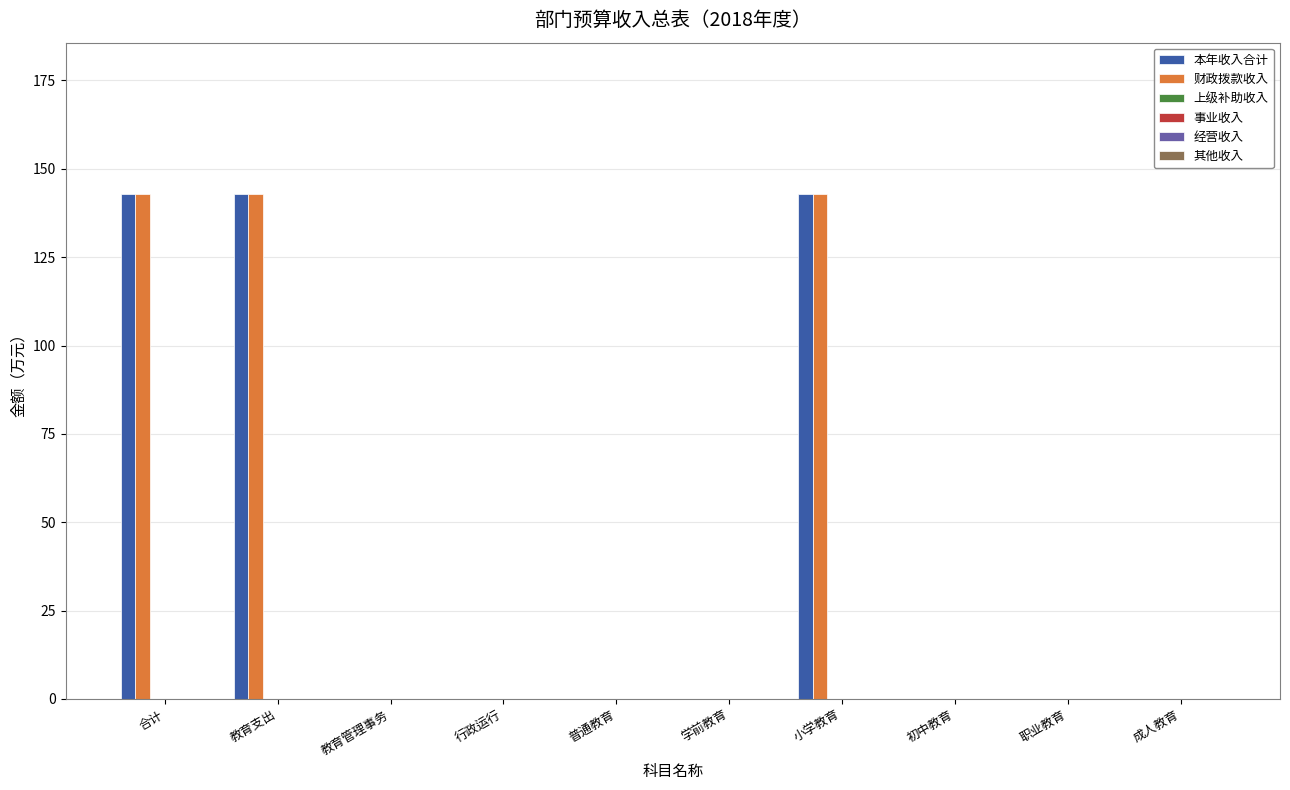

What is the highest value of the 财政拨款收入 series?

142.8